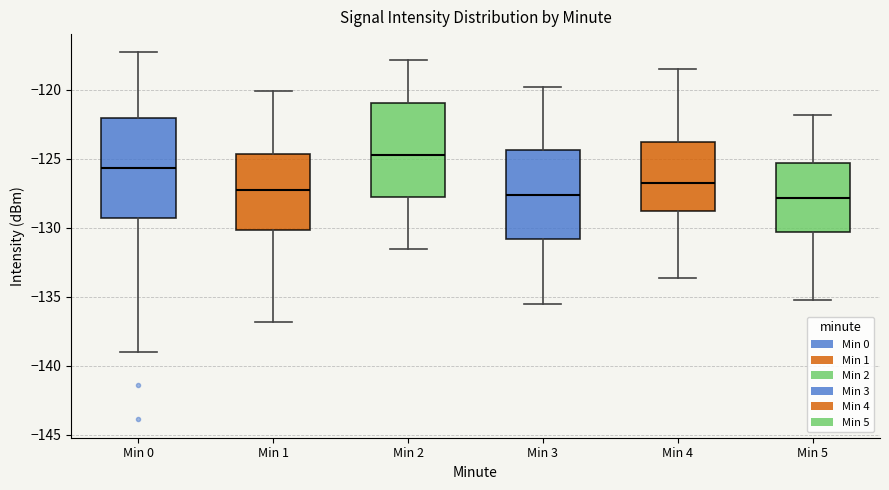

Reading left to right, transcribe this box plot: for each box, give where its median line is, the range the box spans, and where its two whiskers end, as read against the y-axis. The values are not printed on the chart, so give them approximately, as read against the axis.

Min 0: median -125.5, box -129.5 to -122.0, whiskers -139.0 to -117.5
Min 1: median -127.5, box -130.0 to -124.5, whiskers -137.0 to -120.0
Min 2: median -124.5, box -127.5 to -121.0, whiskers -131.5 to -118.0
Min 3: median -127.5, box -131.0 to -124.5, whiskers -135.5 to -120.0
Min 4: median -126.5, box -128.5 to -124.0, whiskers -133.5 to -118.5
Min 5: median -128.0, box -130.5 to -125.5, whiskers -135.0 to -122.0